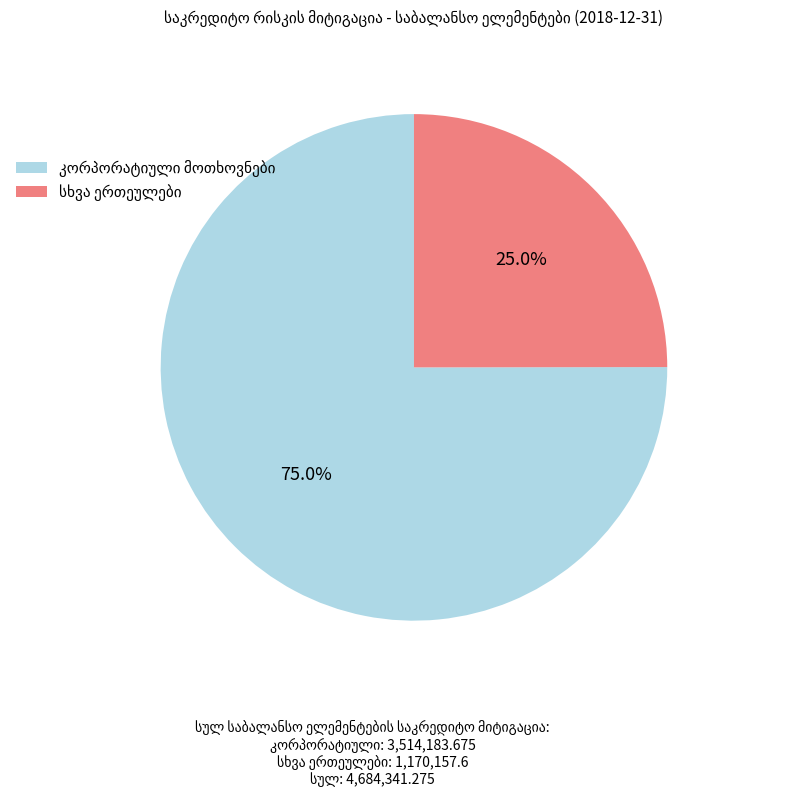

Is there any slice that represents more than half of the pie?

Yes